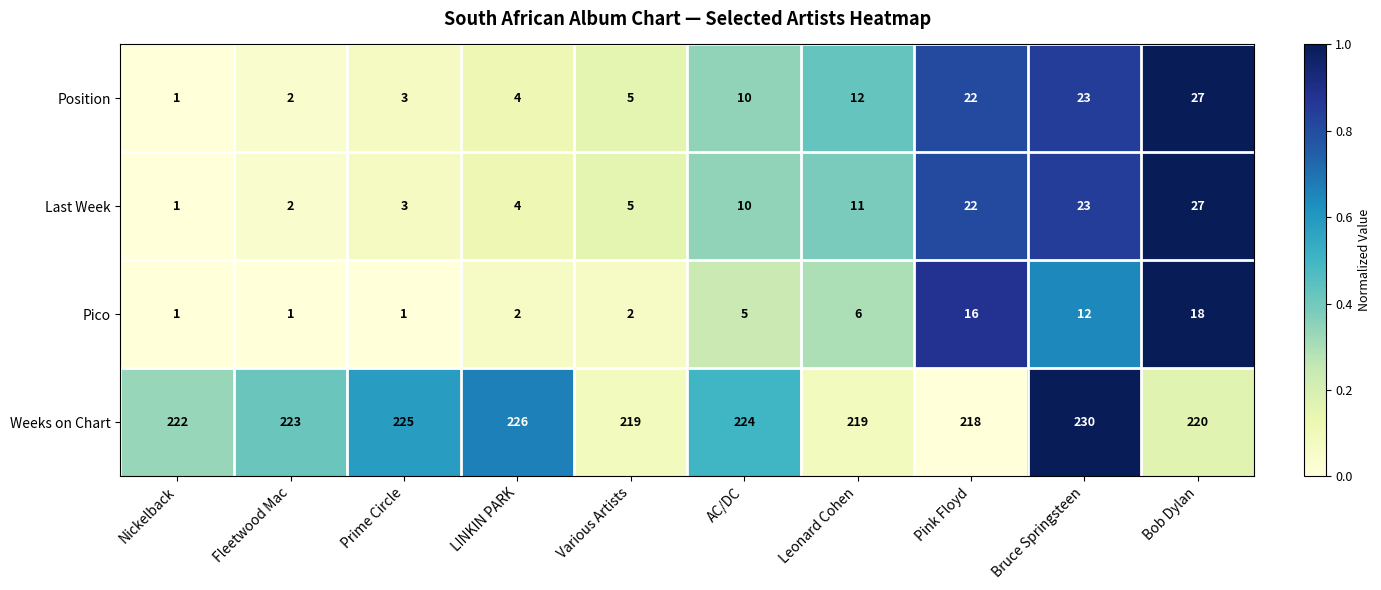

How many distinct data groups are displayed?

4